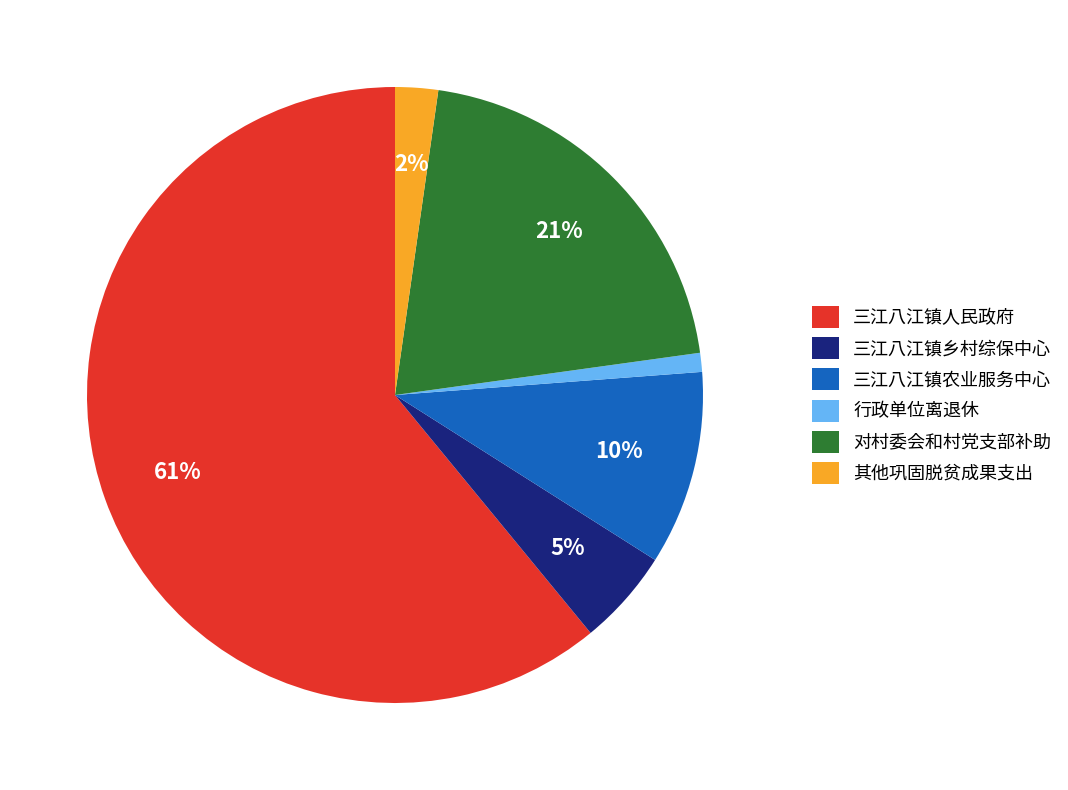

To the nearest percent, what is the difference between the largest and smallest slice percentages?

60%